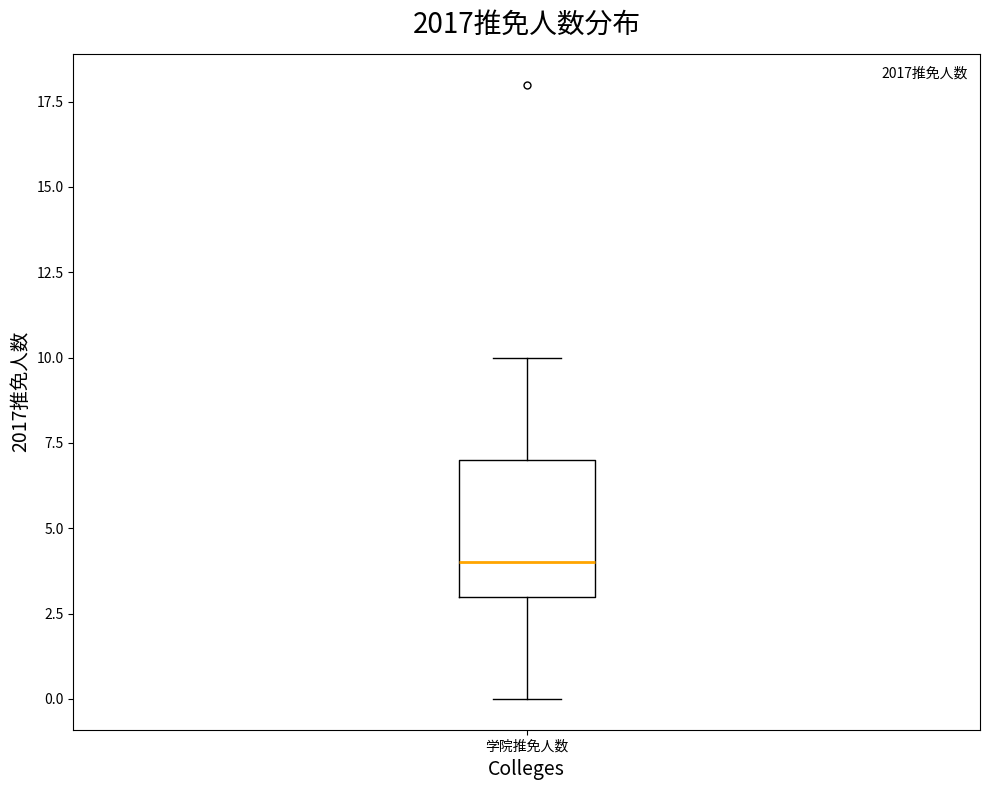

Read this box plot against the y-axis: the position of the median line, the range covered by the box, and the ends of both whiskers. The values are not printed on the chart, so give them approximately, as read against the axis.

median 4, box 3 to 7, whiskers 0 to 10